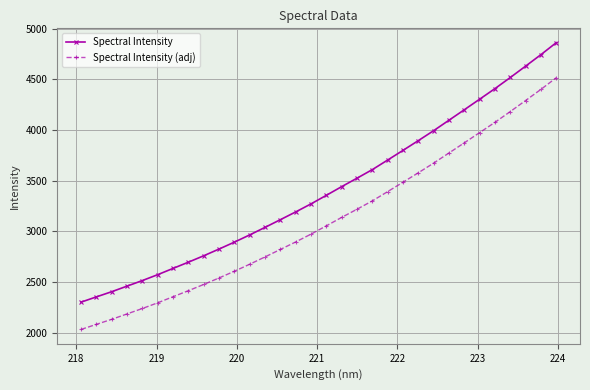

What is the difference between the second highest and second lowest values in the Spectral Intensity series?

2387.2